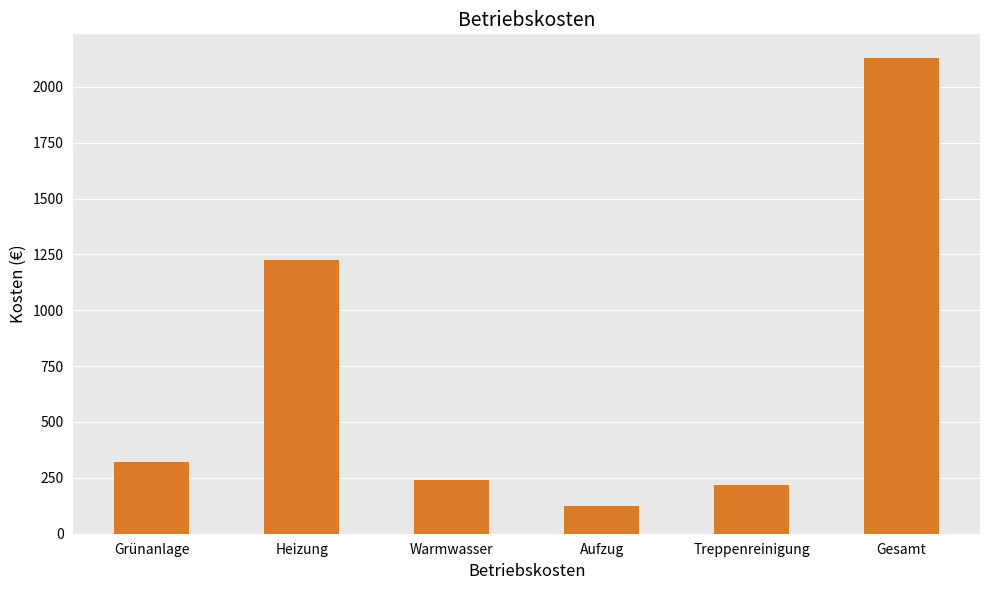

What position from the left is Heizung?

2